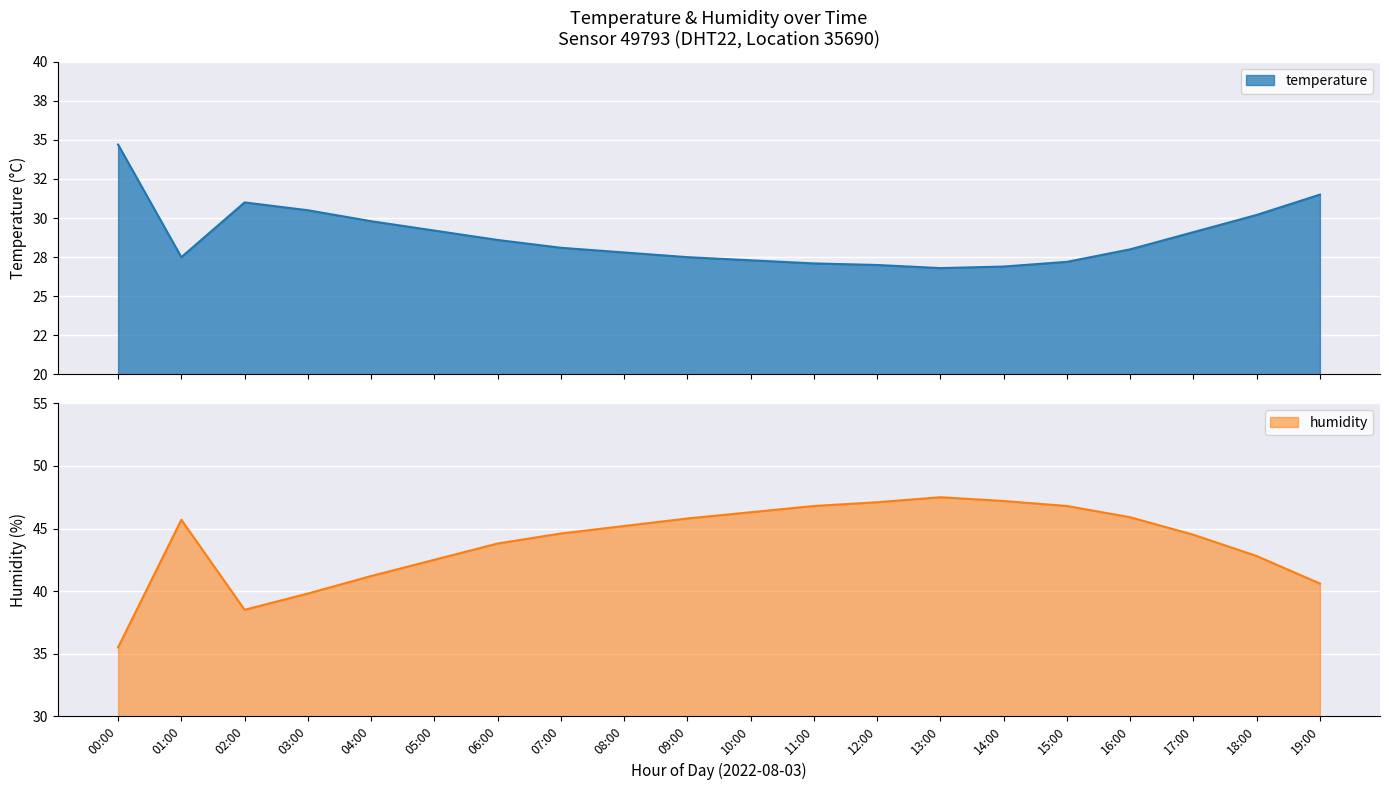

True or false: temperature has more than 0 points higher than both neighbors.

True